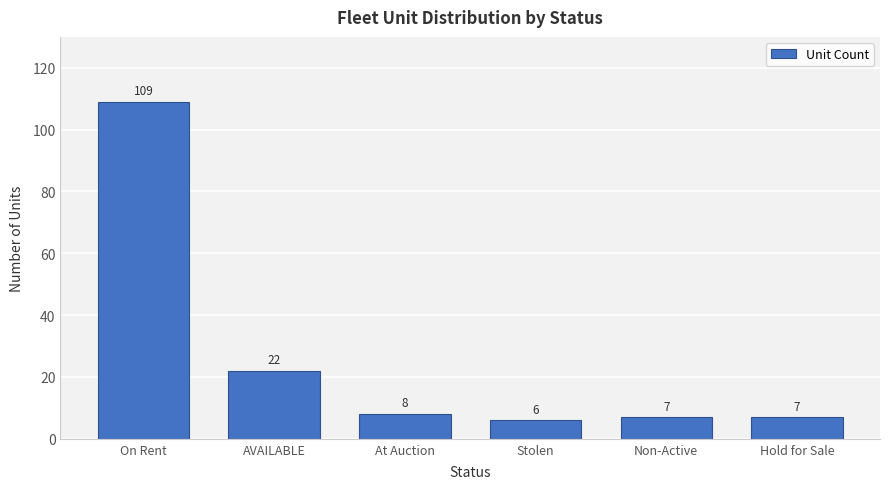

Reading left to right, extract all data points from this chart.

109	22	8	6	7	7